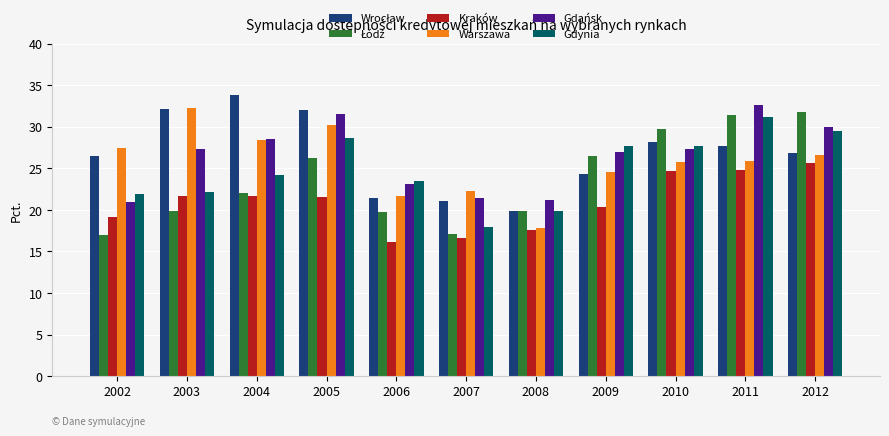

What is the lowest value of the Gdynia series?

18.0